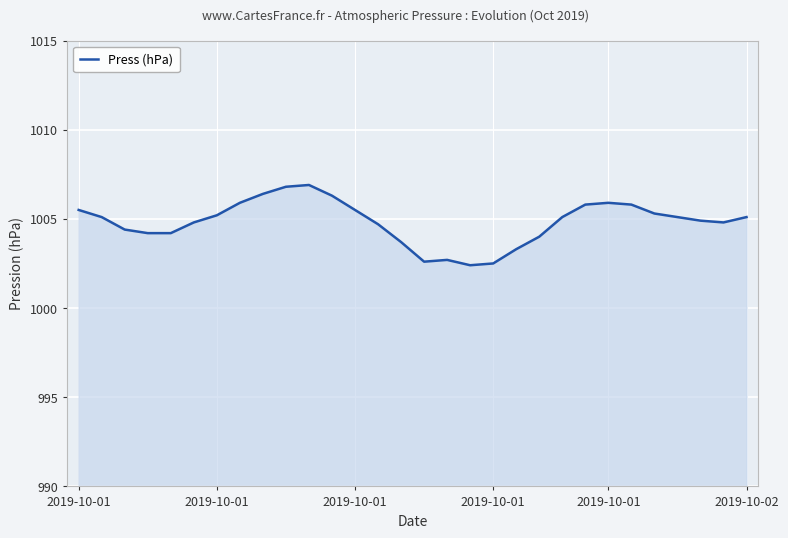

What is the difference between the maximum and minimum values?

4.5